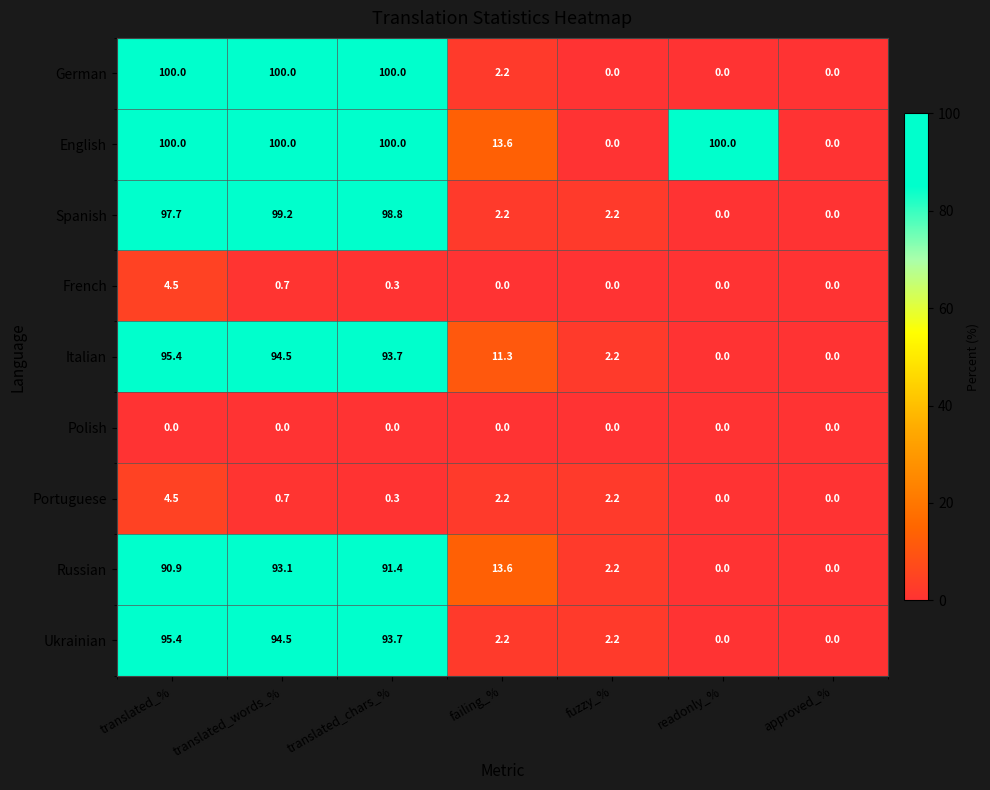

The value of Ukrainian at translated_words_% is 57.5. True or false?

False